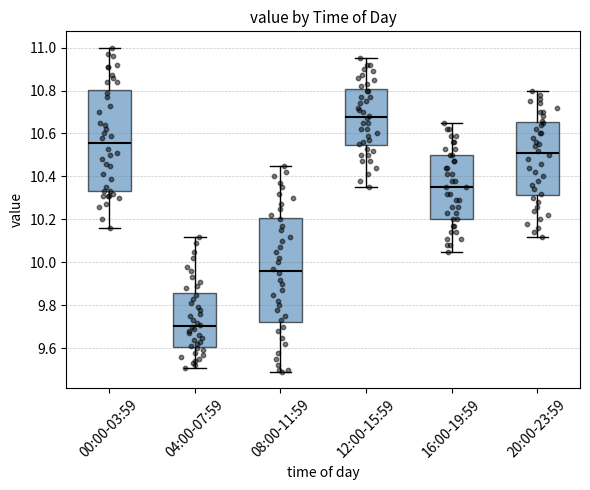

Where is the upper edge of the box for 08:00-11:59 on the y-axis? The values are not printed on the chart, so give them approximately, as read against the axis.

10.20